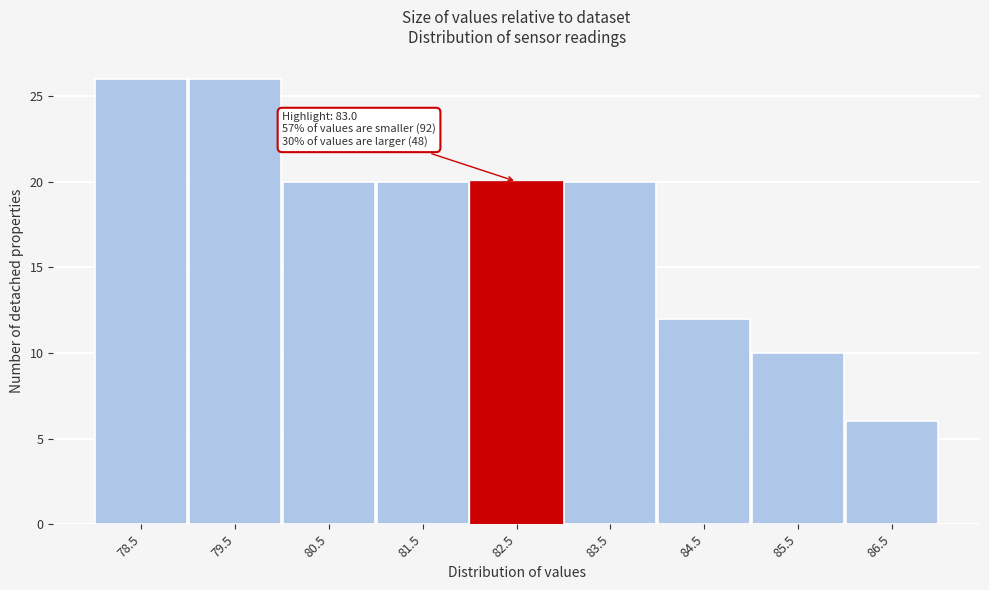

Reading left to right, transcribe all the data shown in this chart.

78.5=26	79.5=26	80.5=20	81.5=20	82.5=20	83.5=20	84.5=12	85.5=10	86.5=6